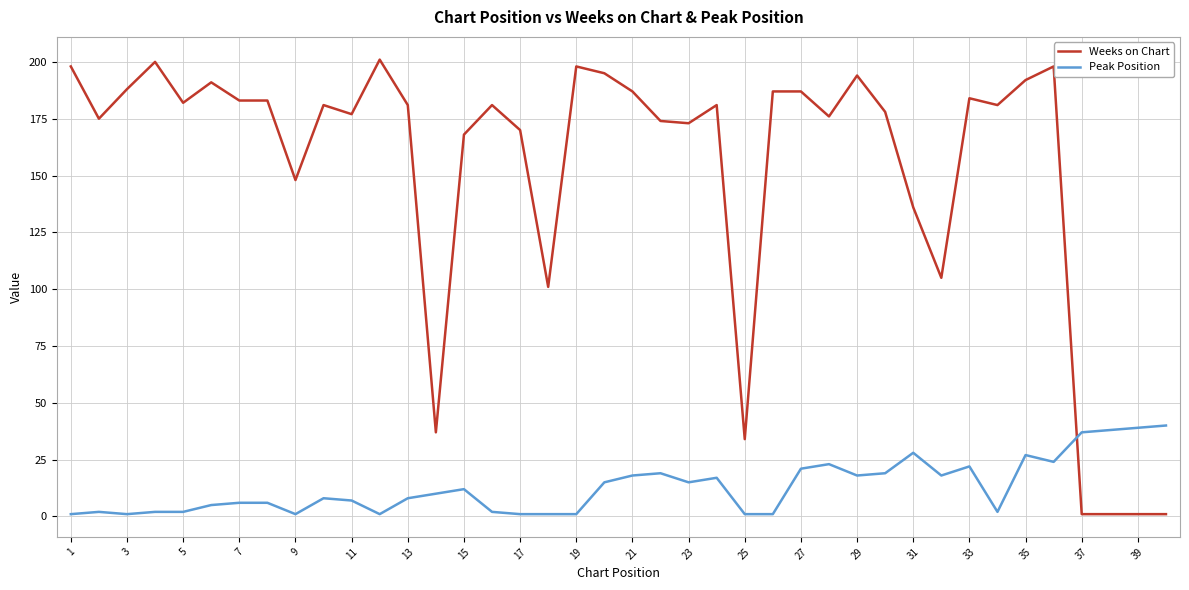

How many lines are shown in the chart?

2